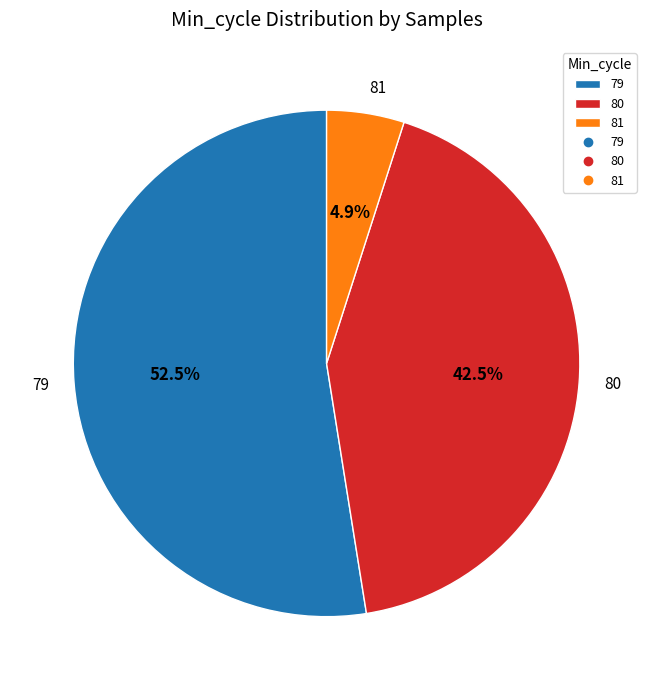

Does 79 account for over 50% of the chart?

Yes